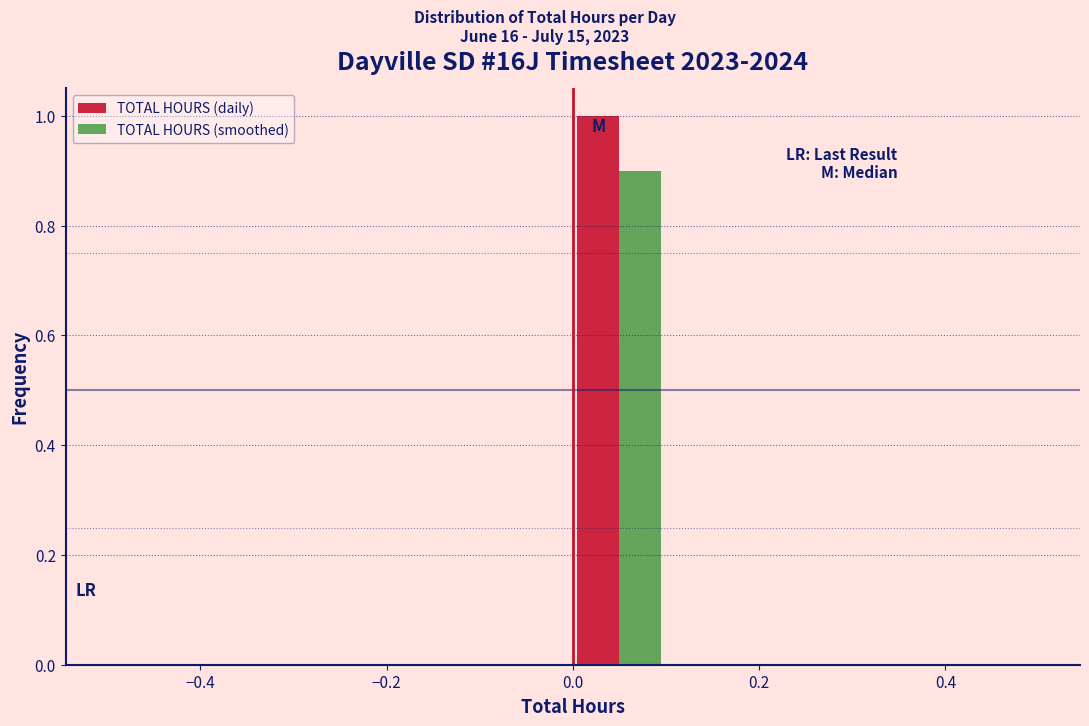

Reading left to right, transcribe this chart: for each range on the x-axis, give the height of each series' bar. The values are not printed on the chart, so give them approximately, as read against the axis.

-0.5 to -0.4: TOTAL HOURS (daily)=0	TOTAL HOURS (smoothed)=0
-0.4 to -0.3: TOTAL HOURS (daily)=0	TOTAL HOURS (smoothed)=0
-0.3 to -0.2: TOTAL HOURS (daily)=0	TOTAL HOURS (smoothed)=0
-0.2 to -0.1: TOTAL HOURS (daily)=0	TOTAL HOURS (smoothed)=0
-0.1 to 0.0: TOTAL HOURS (daily)=0	TOTAL HOURS (smoothed)=0
0.0 to 0.1: TOTAL HOURS (daily)=1.0	TOTAL HOURS (smoothed)=0.9
0.1 to 0.2: TOTAL HOURS (daily)=0	TOTAL HOURS (smoothed)=0
0.2 to 0.3: TOTAL HOURS (daily)=0	TOTAL HOURS (smoothed)=0
0.3 to 0.4: TOTAL HOURS (daily)=0	TOTAL HOURS (smoothed)=0
0.4 to 0.5: TOTAL HOURS (daily)=0	TOTAL HOURS (smoothed)=0